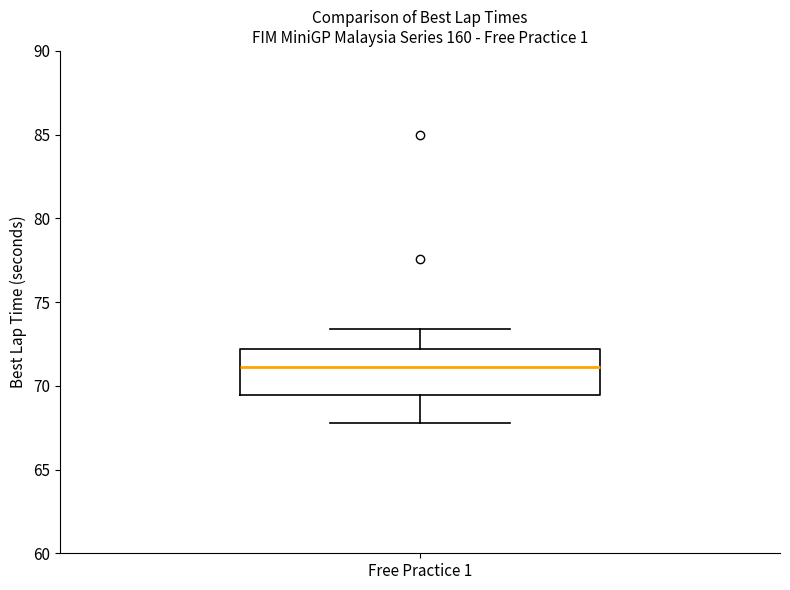

Read this box plot against the y-axis: the position of the median line, the range covered by the box, and the ends of both whiskers. The values are not printed on the chart, so give them approximately, as read against the axis.

median 71.0, box 69.5 to 72.0, whiskers 68.0 to 73.5